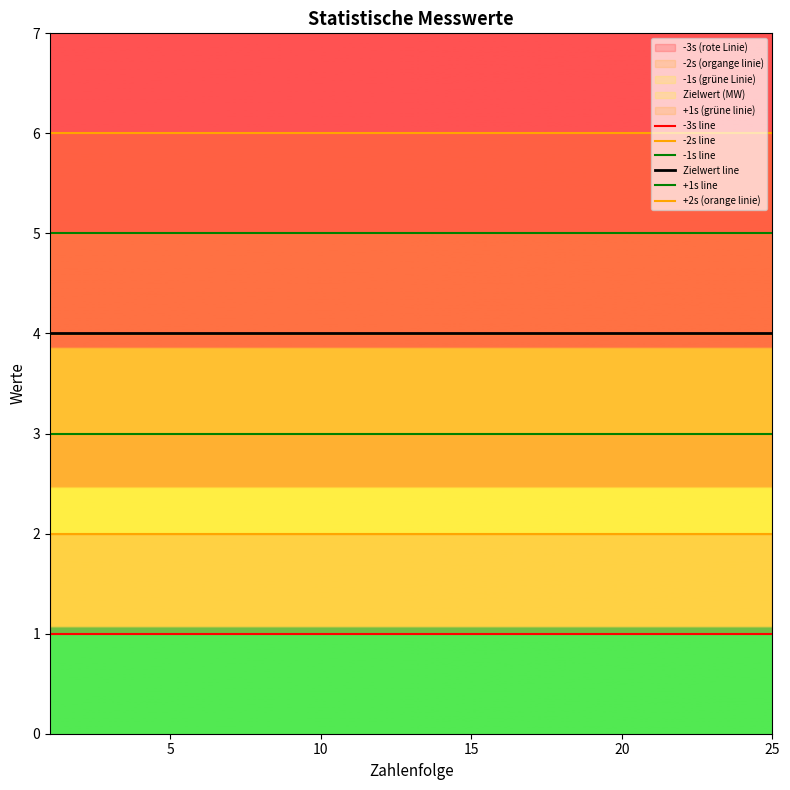

Which series changed the most between 14 and 20?

-3s line